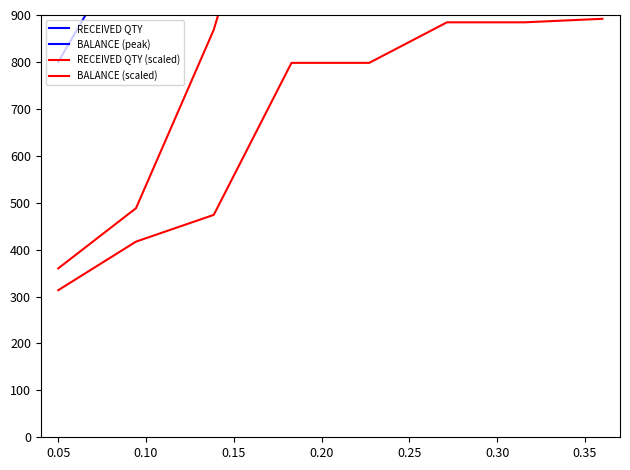

What is the lowest value of the BALANCE (scaled) series?

313.5